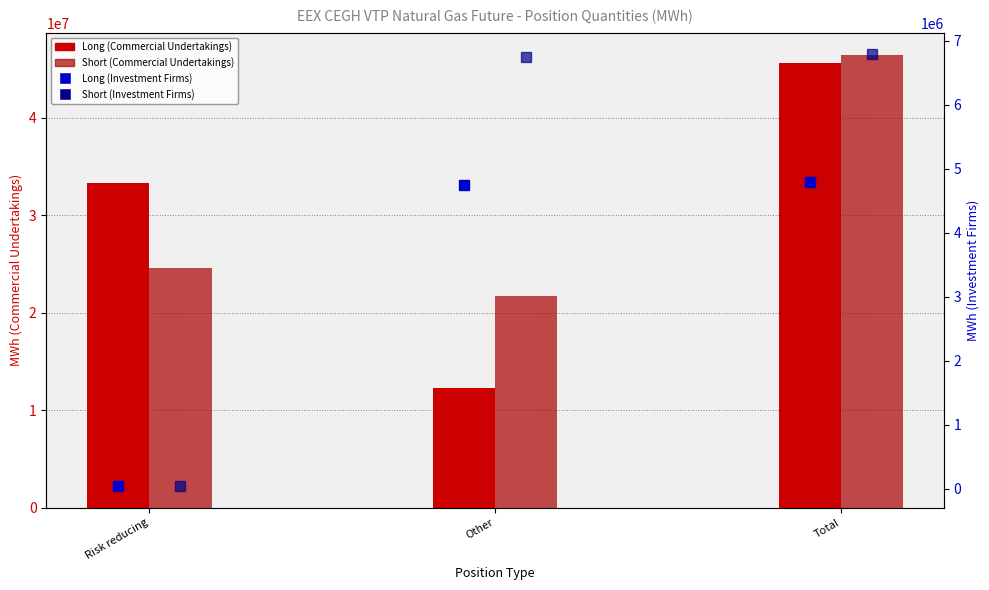

Rank the series at Total from highest to lowest value.

Short (Commercial Undertakings), Long (Commercial Undertakings), Short (Investment Firms), Long (Investment Firms)